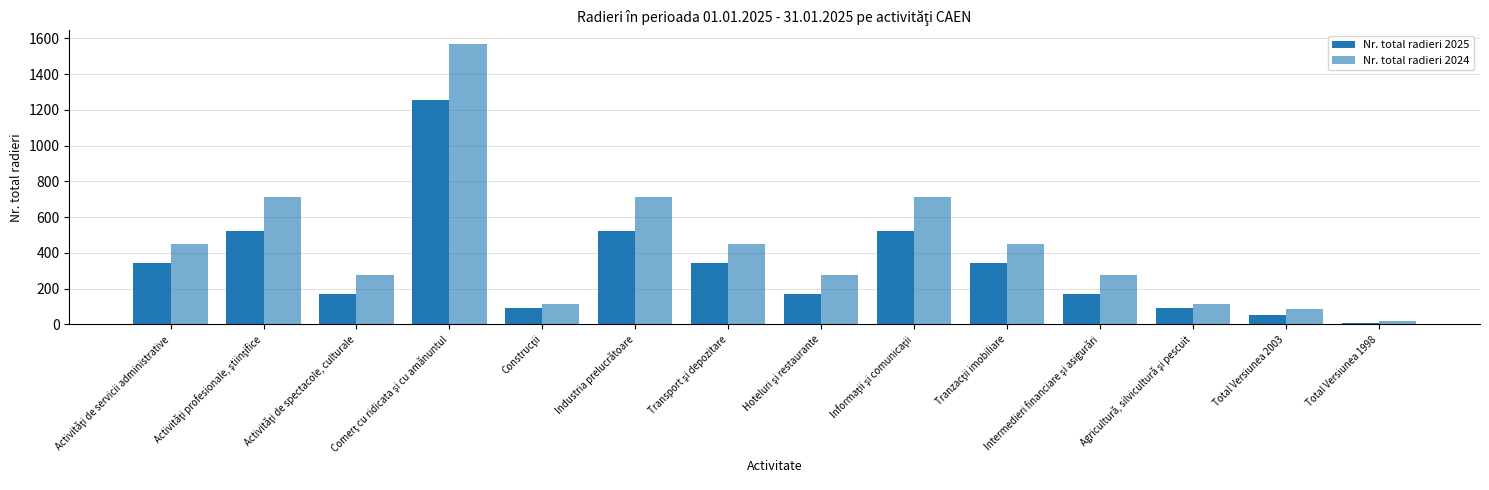

What is the minimum value shown in the chart?

7